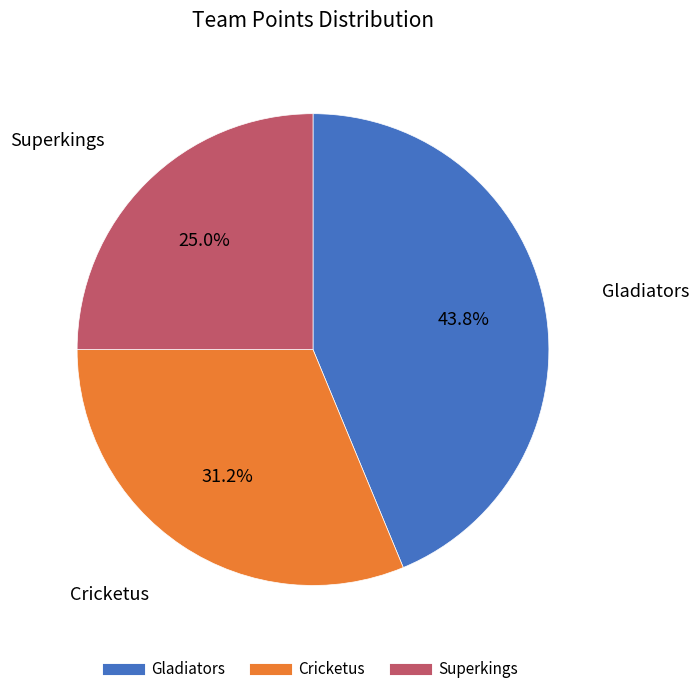

Is there any slice that represents more than half of the pie?

No